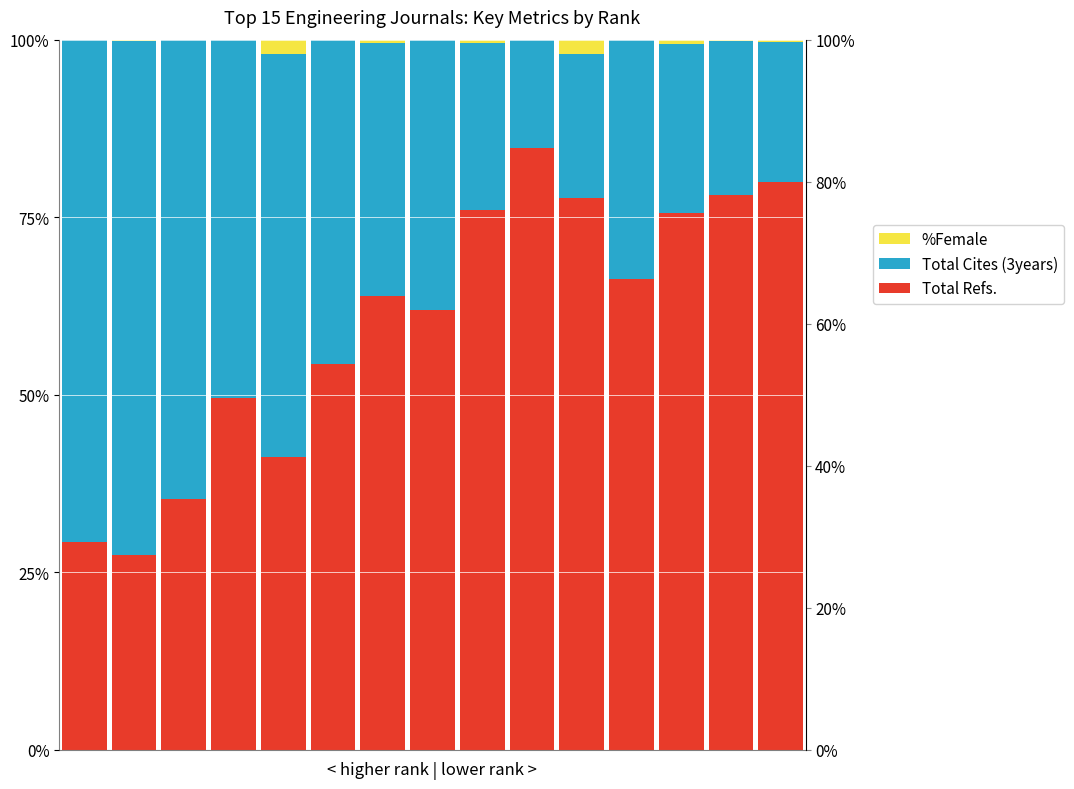

How many positive values does the %Female series have?

14